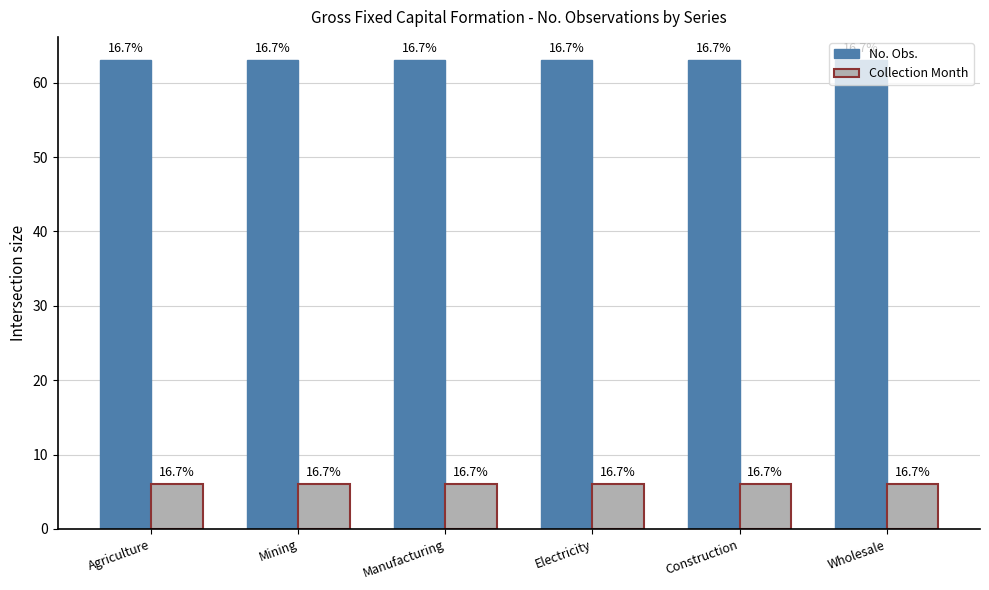

What is the average value of the Collection Month series?

6